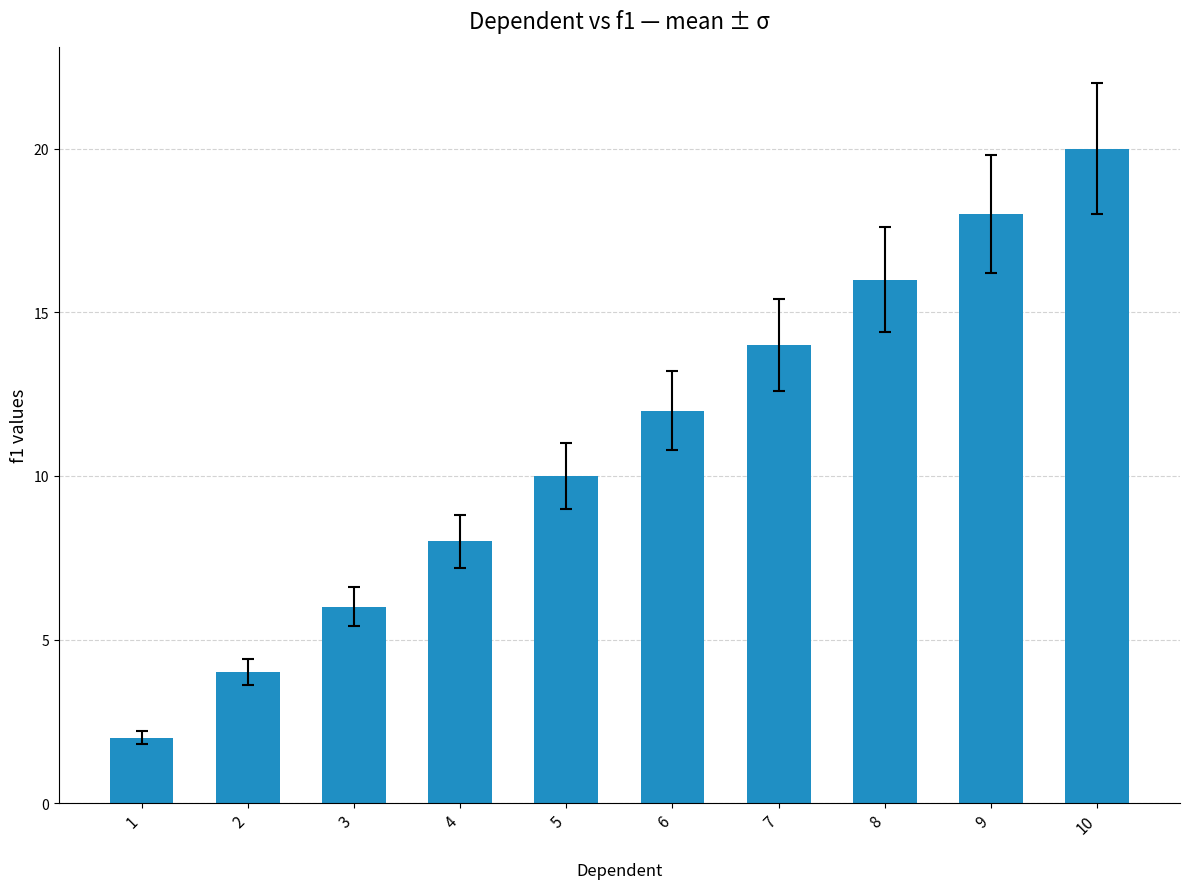

Is it true that the value at 9 is 18?

True